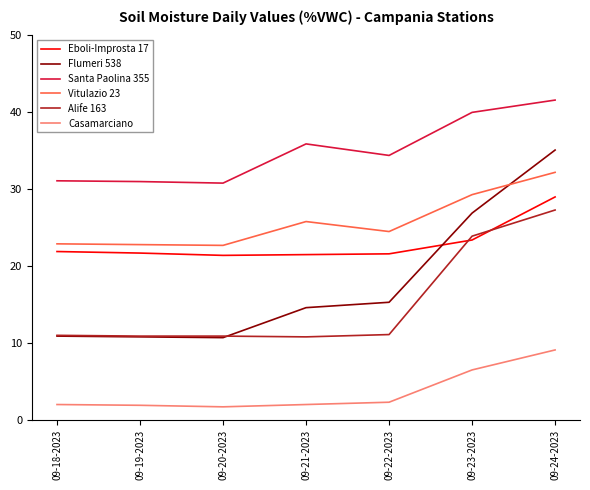

True or false: Flumeri 538 and Santa Paolina 355 intersect in this chart.

False